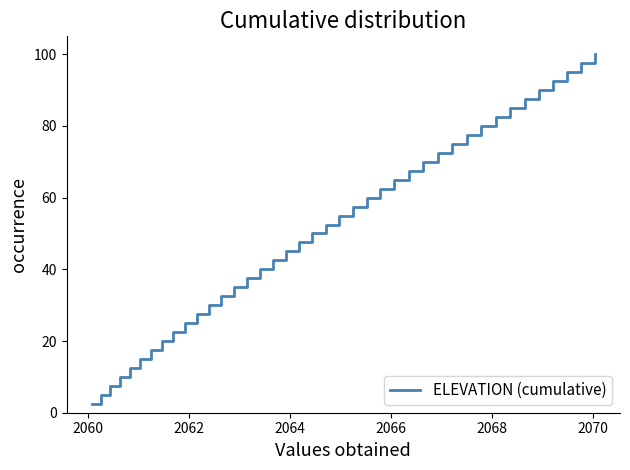

What is the smallest value displayed?

2.5